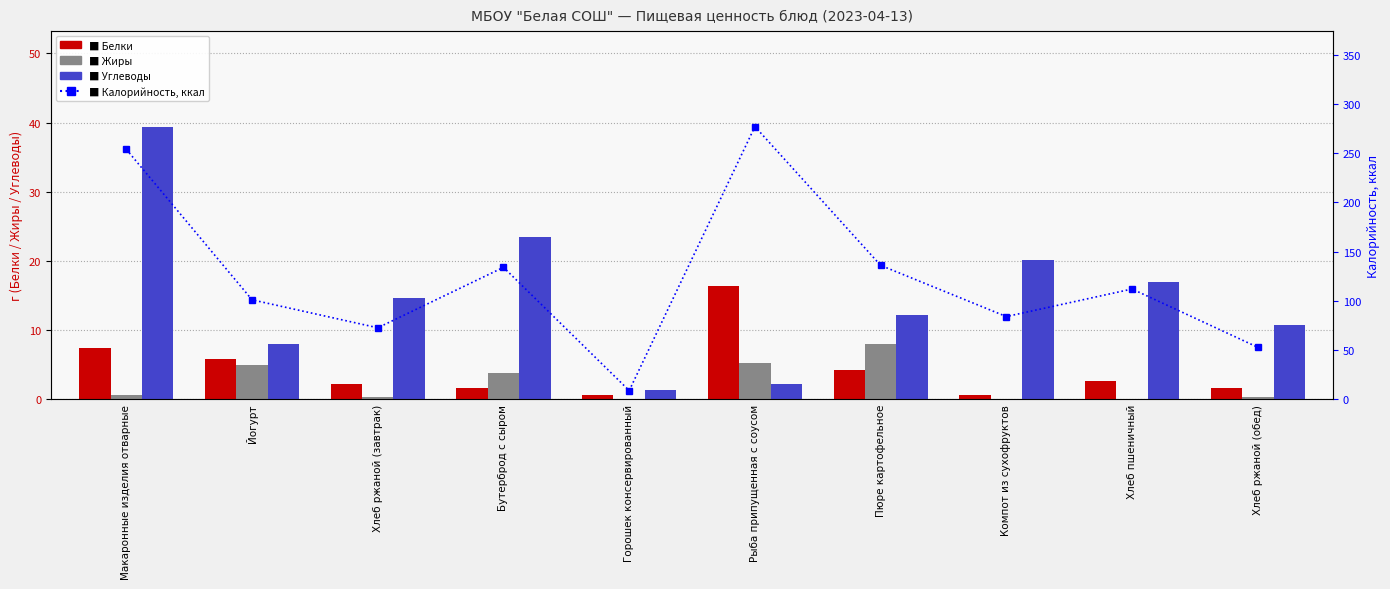

Reading right to left, what are all the values shown in this chart?

Белки: 1.6	2.7	0.6	4.2	16.3	0.6	1.6	2.2	5.8	7.4
Жиры: 0.3	0.0	0.1	8.0	5.3	0.1	3.8	0.4	5.0	0.6
Углеводы: 10.7	17.0	20.1	12.2	2.2	1.4	23.4	14.7	8.0	39.4
Калорийность, ккал: 52.8	112.0	84.0	136.0	277.0	8.8	134.0	72.6	101.0	253.8